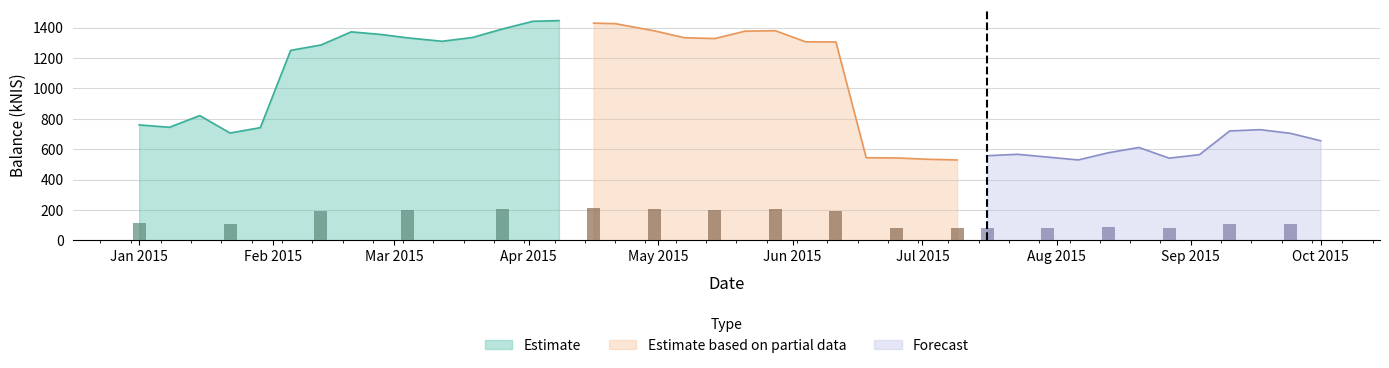

True or false: the data shows 557.0 at 2015-07-16.

True